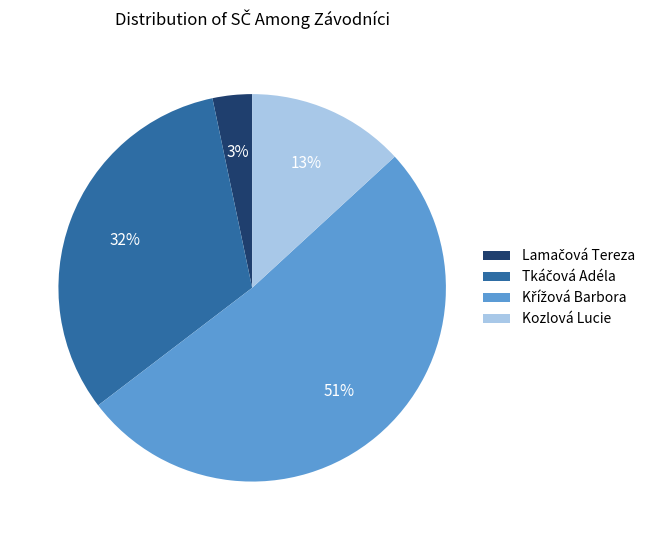

Is it true that Kozlová Lucie is 13% of the pie?

True